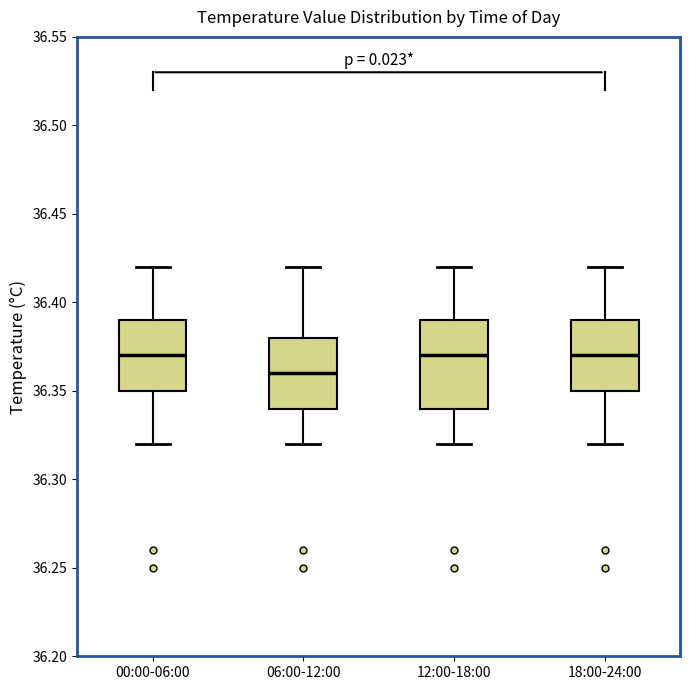

Reading left to right, transcribe this box plot: for each box, give where its median line is, the range the box spans, and where its two whiskers end, as read against the y-axis. The values are not printed on the chart, so give them approximately, as read against the axis.

00:00-06:00: median 36.37, box 36.35 to 36.39, whiskers 36.32 to 36.42
06:00-12:00: median 36.36, box 36.34 to 36.38, whiskers 36.32 to 36.42
12:00-18:00: median 36.37, box 36.34 to 36.39, whiskers 36.32 to 36.42
18:00-24:00: median 36.37, box 36.35 to 36.39, whiskers 36.32 to 36.42